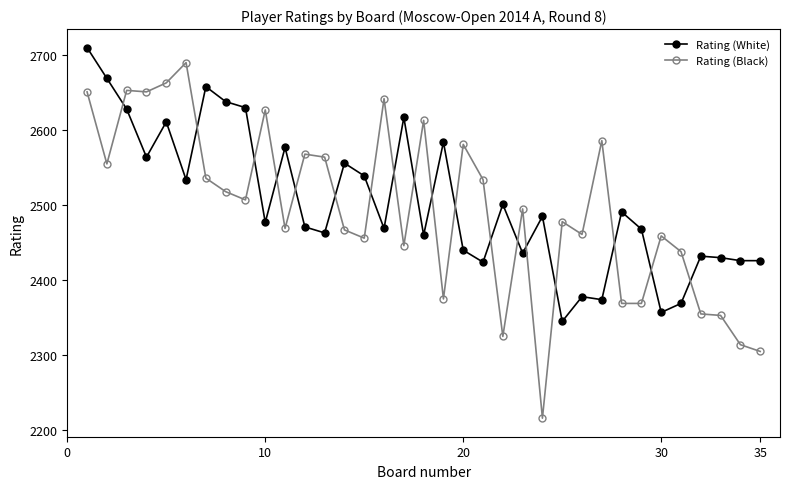

What are all the series names shown in the legend?

Rating (White), Rating (Black)